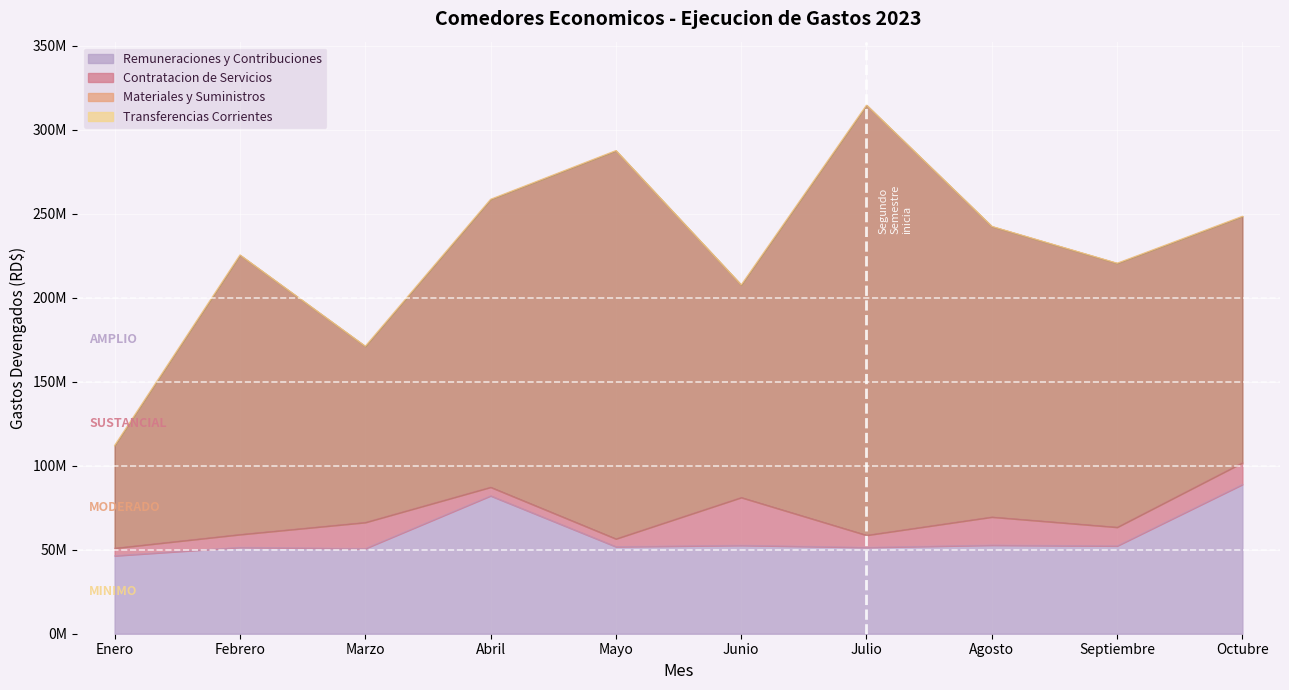

Reading right to left, extract all data points from this chart.

Remuneraciones y Contribuciones: 88897054.0	52298986.7	52754898.2	51423934.7	52637320.4	51845182.4	82137080.3	50716633.9	51452834.5	46431902.2
Contratacion de Servicios: 12945632.8	11132275.7	16760816.7	7233110.2	28492690.8	4667913.0	5123139.5	15568209.5	7645045.8	4513355.4
Materiales y Suministros: 146682238.5	157154642.2	172989278.3	256042735.2	126541507.4	231116359.1	171377561.3	104856249.2	166373340.5	61167093.4
Transferencias Corrientes: 0.0	0.0	0.0	0.0	0.0	0.0	0.0	0.0	0.0	0.0